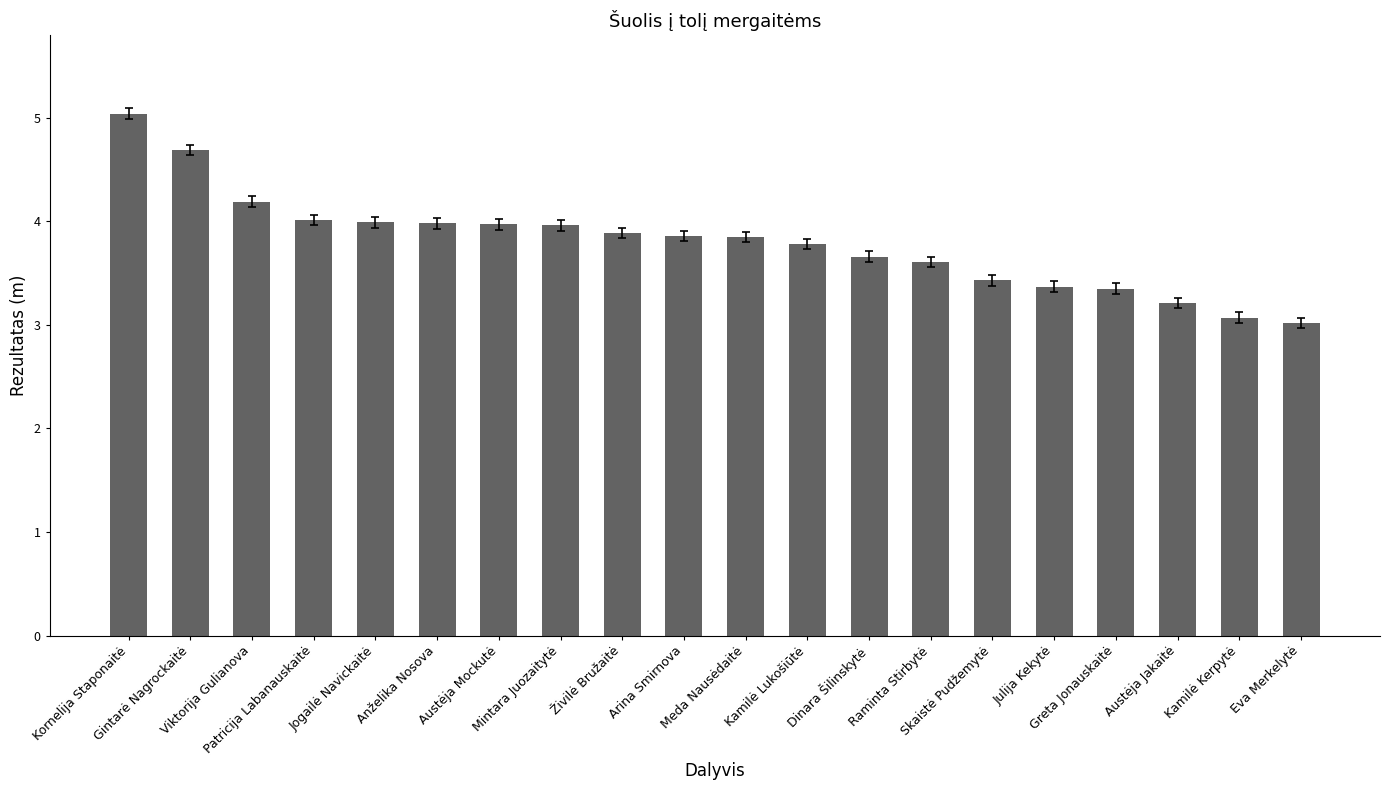

Are the bars horizontal?

No